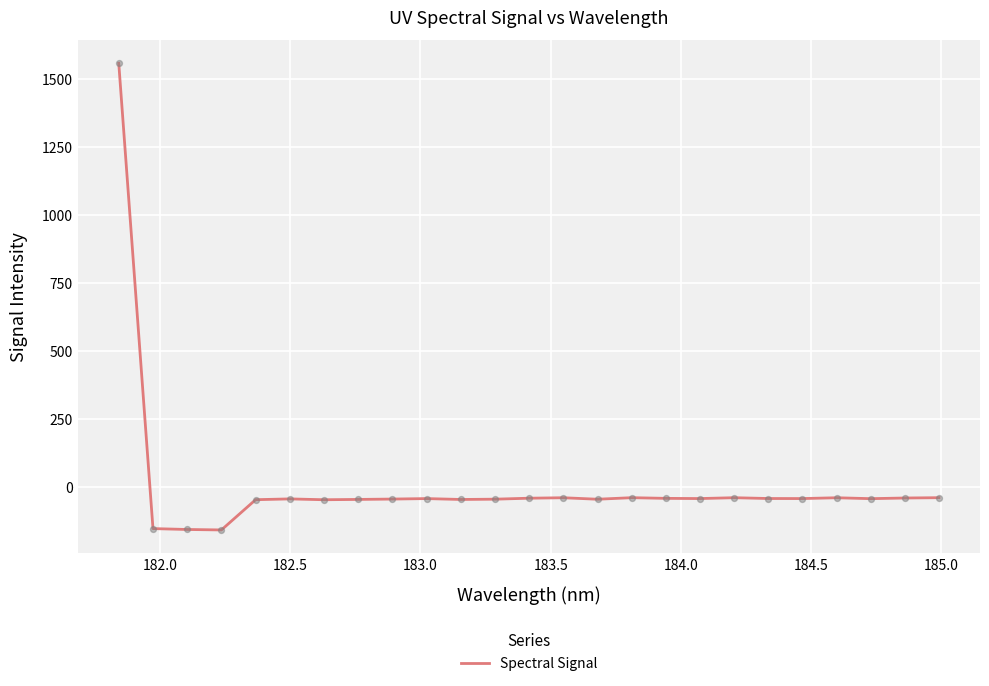

What is the smallest value displayed?

-159.7